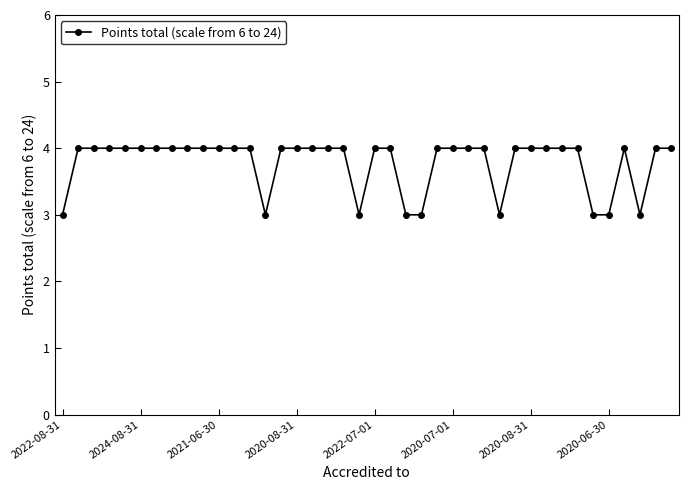

What is the value of the 20th point from the left?

3